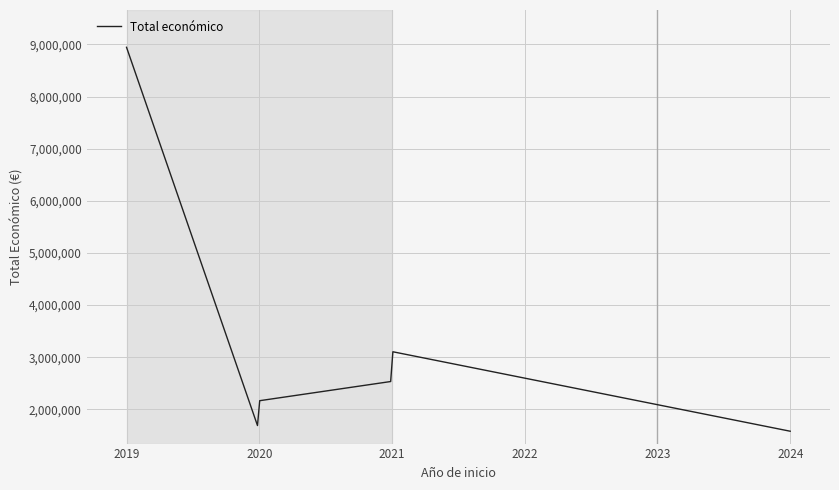

What is the greatest value displayed?

8945200.0